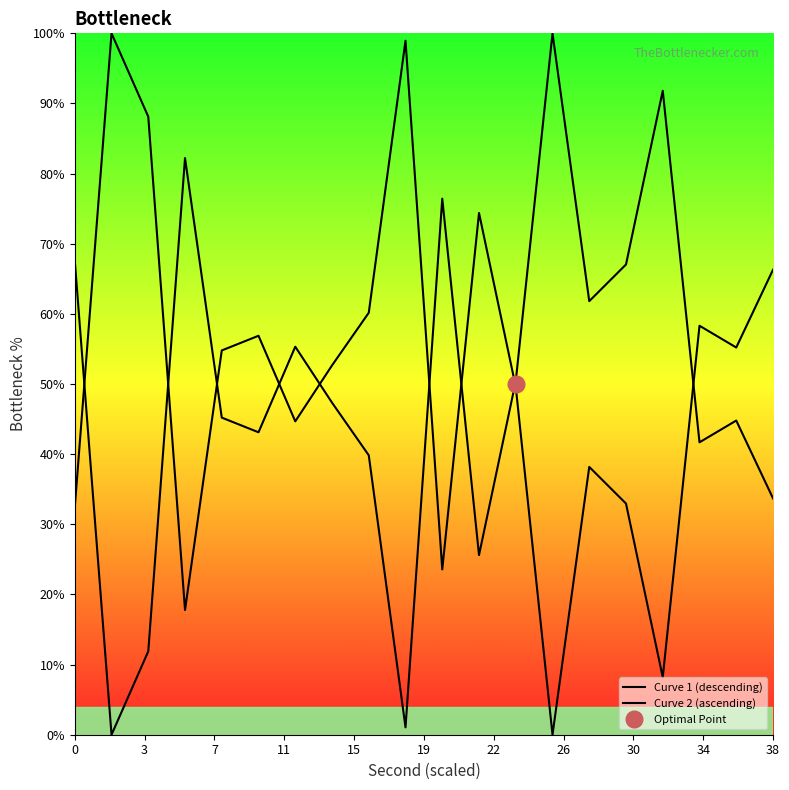

Which series has the largest total across all categories?

Curve 1 (descending)